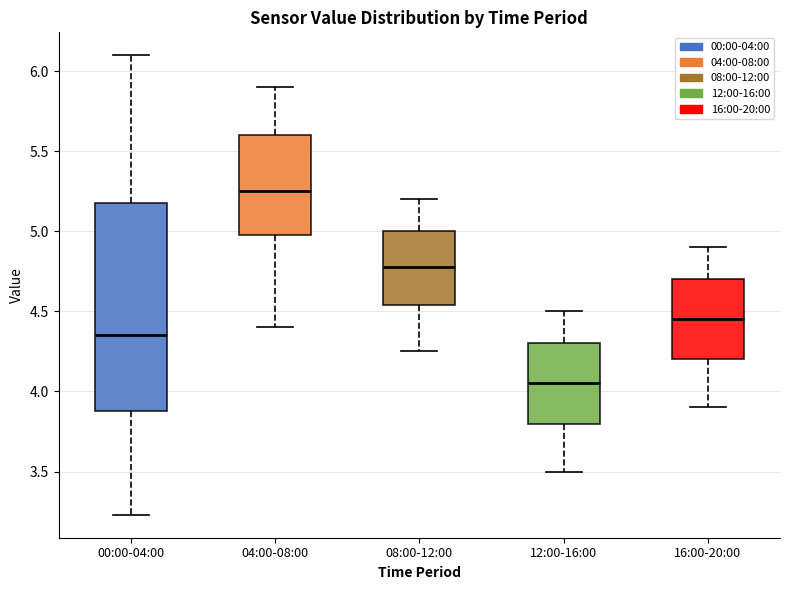

Where is the lower edge of the box for 08:00-12:00 on the y-axis? The values are not printed on the chart, so give them approximately, as read against the axis.

4.55